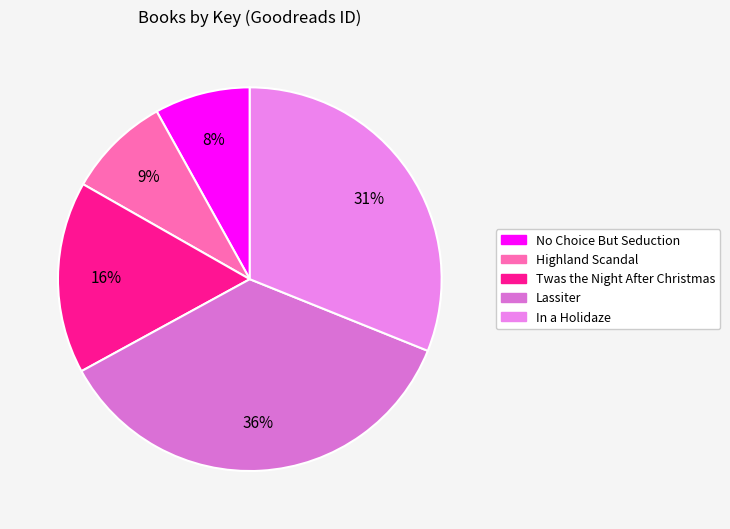

True or false: Lassiter accounts for 45% of the total.

False